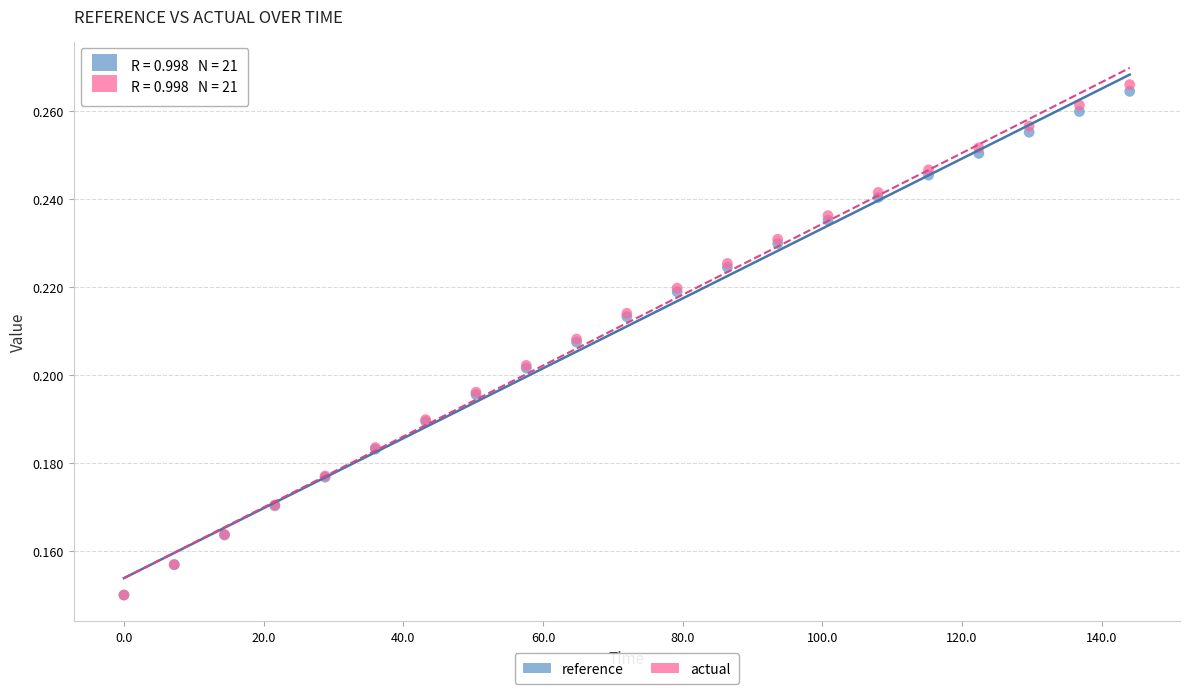

What are all the series names shown in the legend?

reference, actual